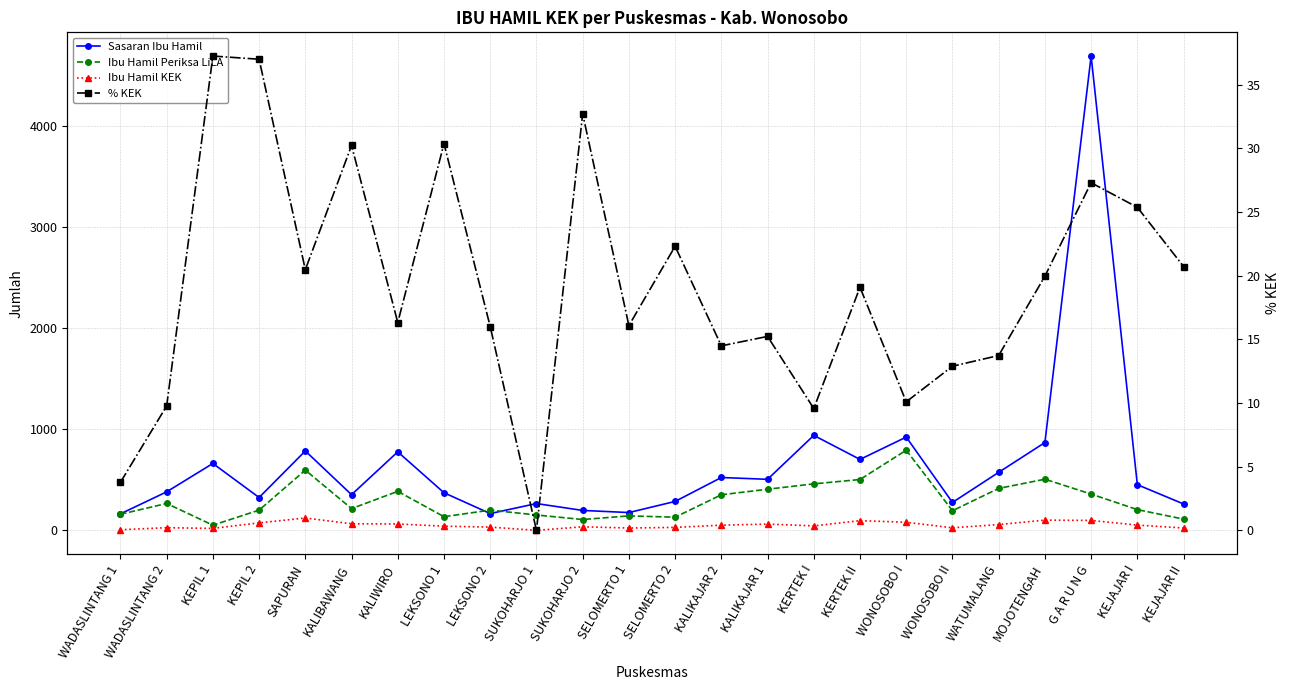

What is the spread (max minus min) of values at WONOSOBO I?

912.9